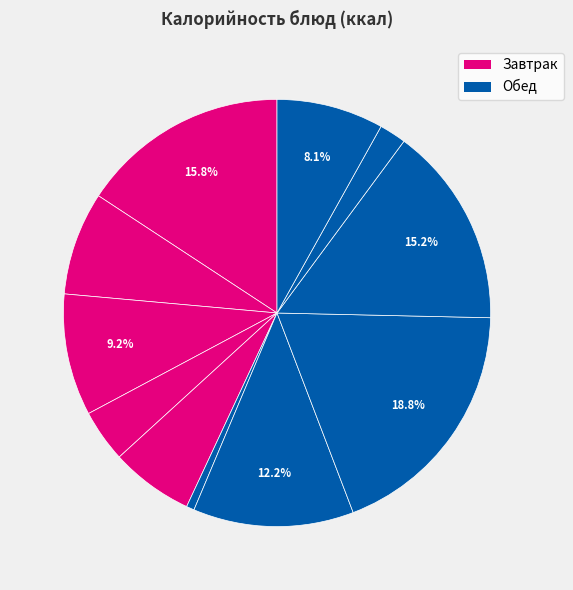

Count the number of slices in the pie.

11